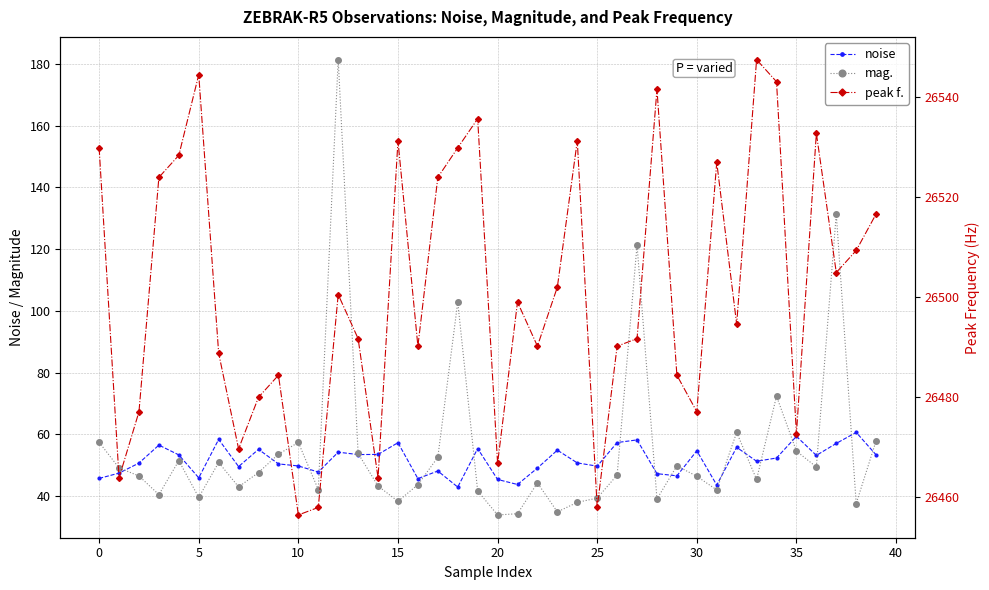

How many times do noise and mag. cross each other?

18